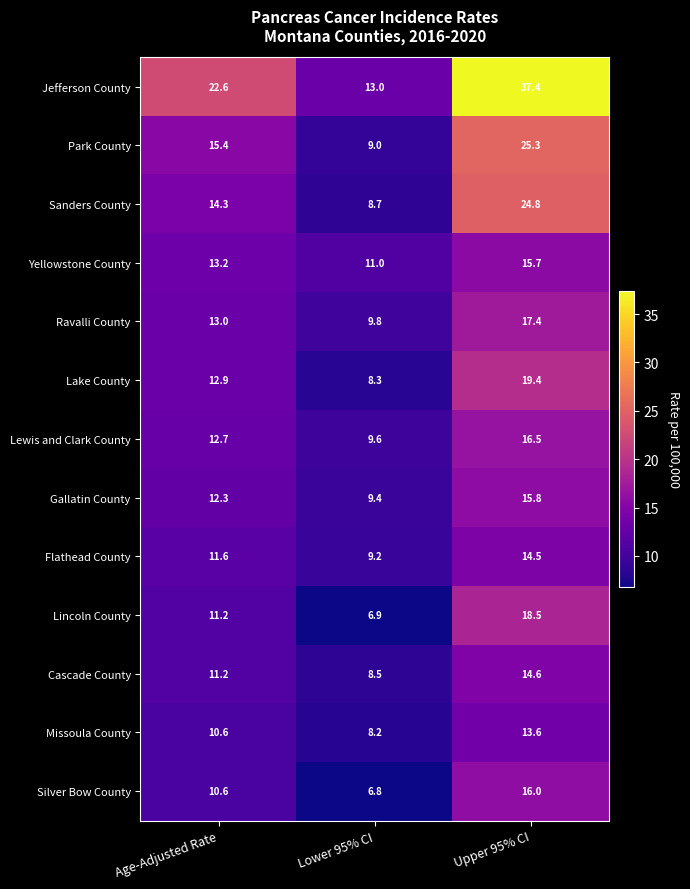

What is the approximate value of Jefferson County at Lower 95% CI?

13.0